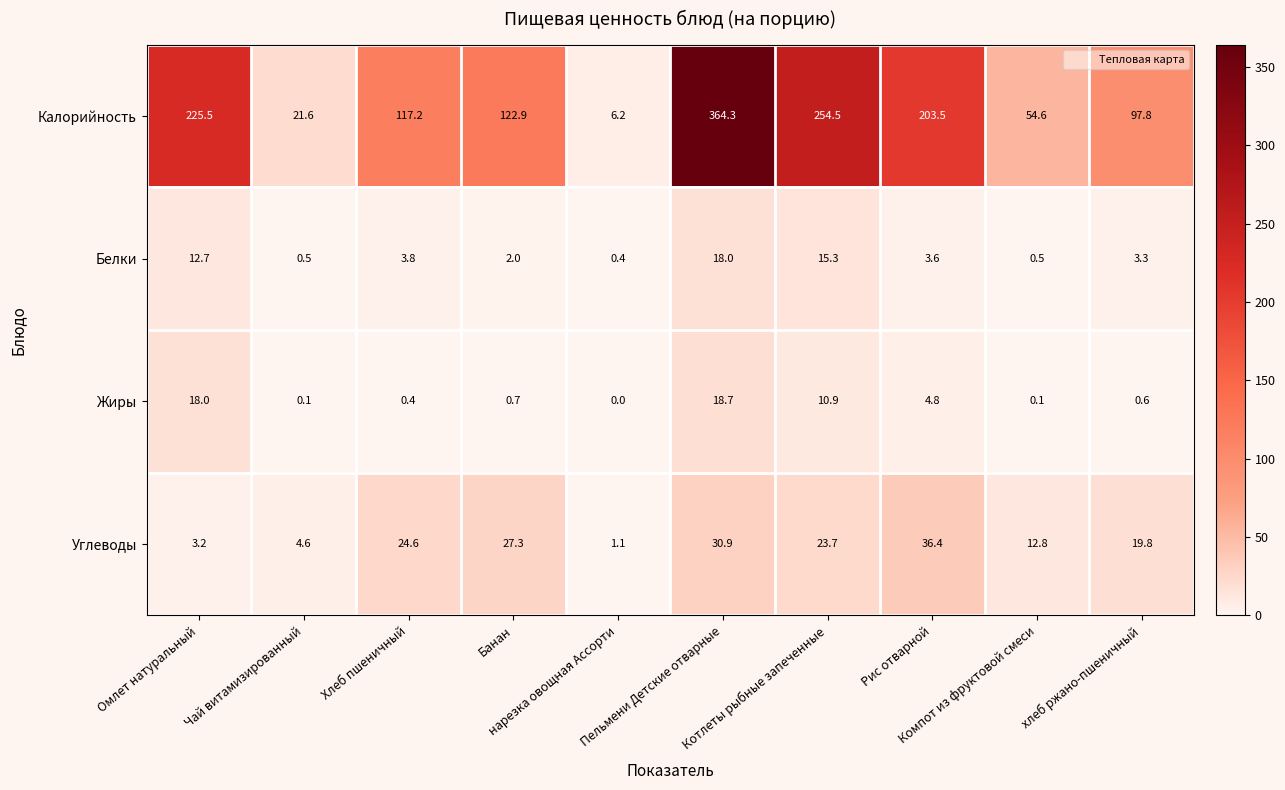

What is the average value of the Калорийность series?

146.8